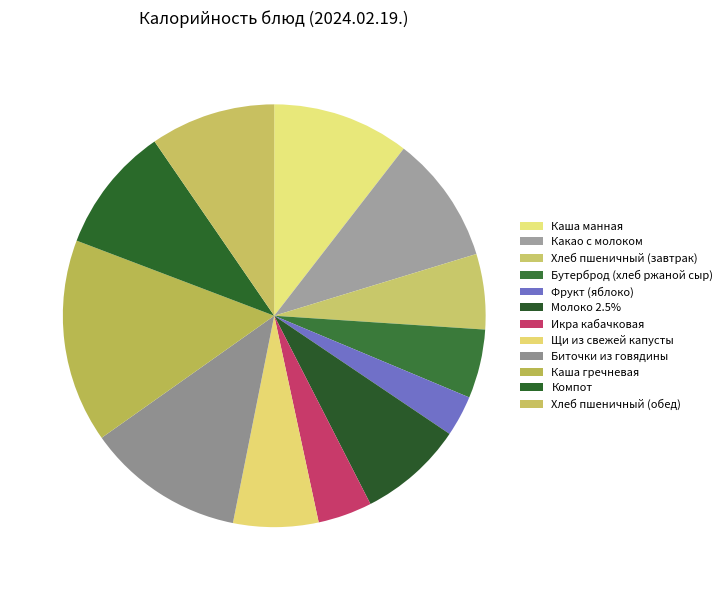

What is the change in value from Икра кабачковая to Хлеб пшеничный (обед)?

+70.9